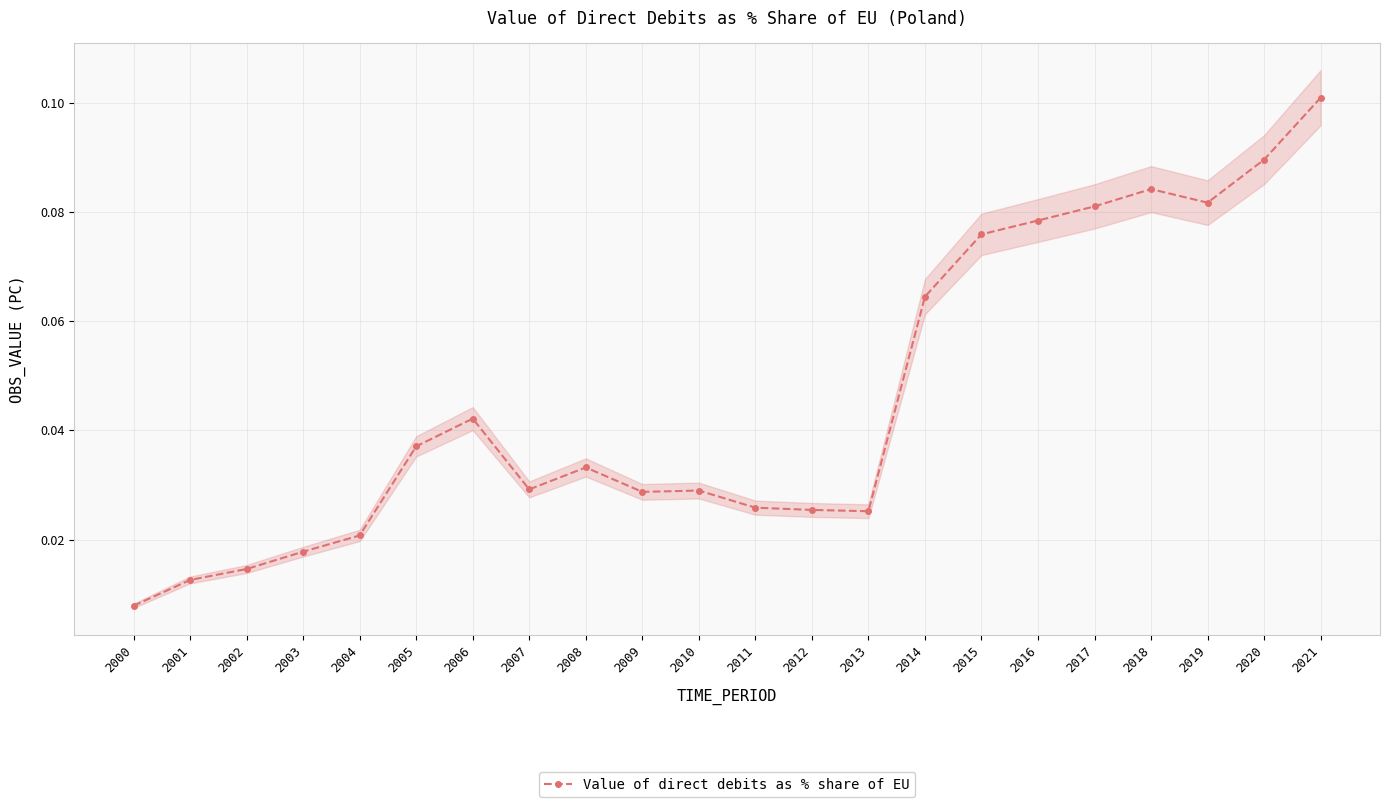

What is the value of the 15th point from the left?

0.1